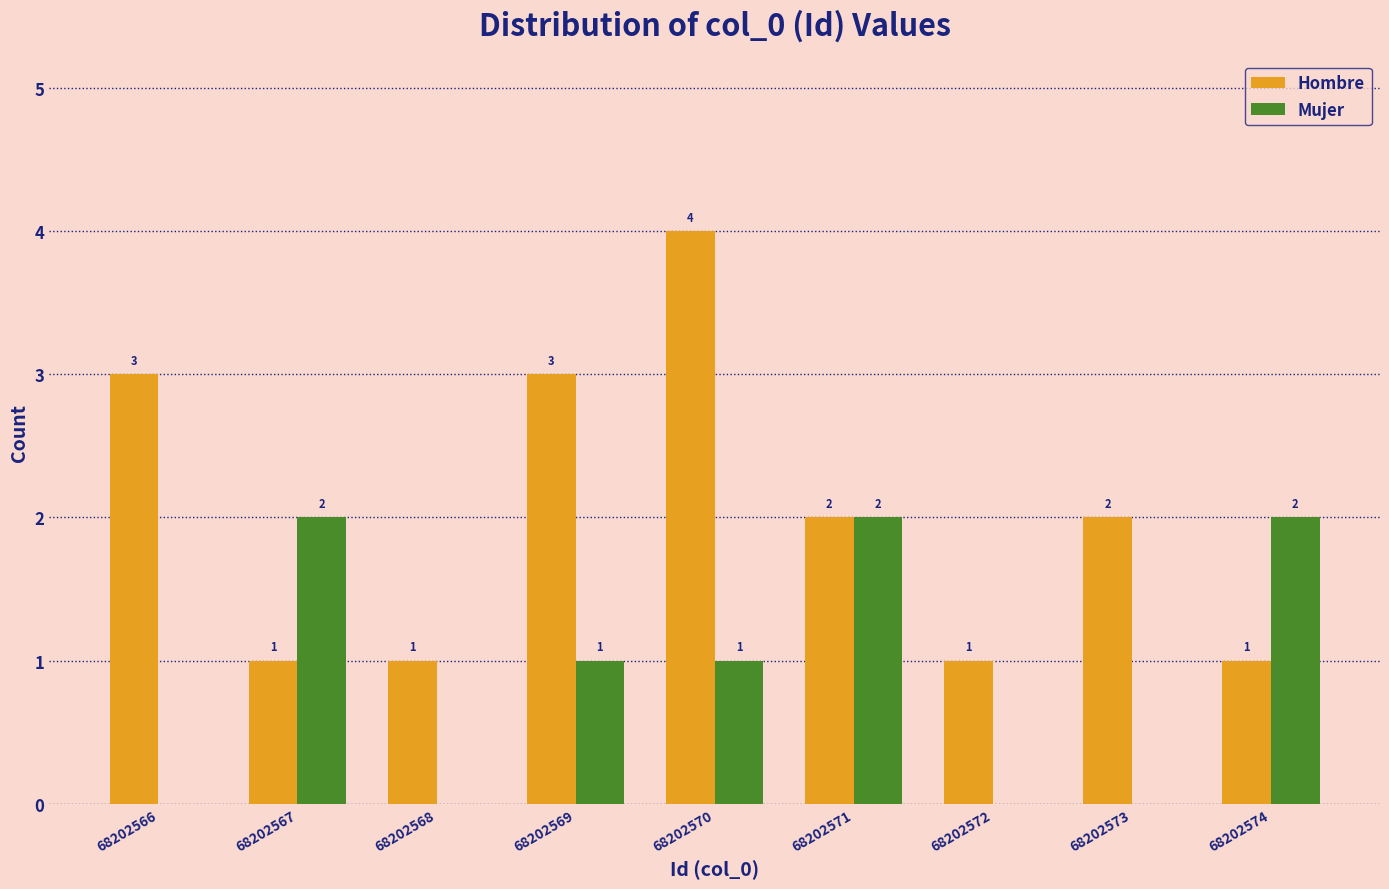

Reading left to right, list all the values displayed in this chart.

Hombre: 68202566=3	68202567=1	68202568=1	68202569=3	68202570=4	68202571=2	68202572=1	68202573=2	68202574=1
Mujer: 68202566=0	68202567=2	68202568=0	68202569=1	68202570=1	68202571=2	68202572=0	68202573=0	68202574=2